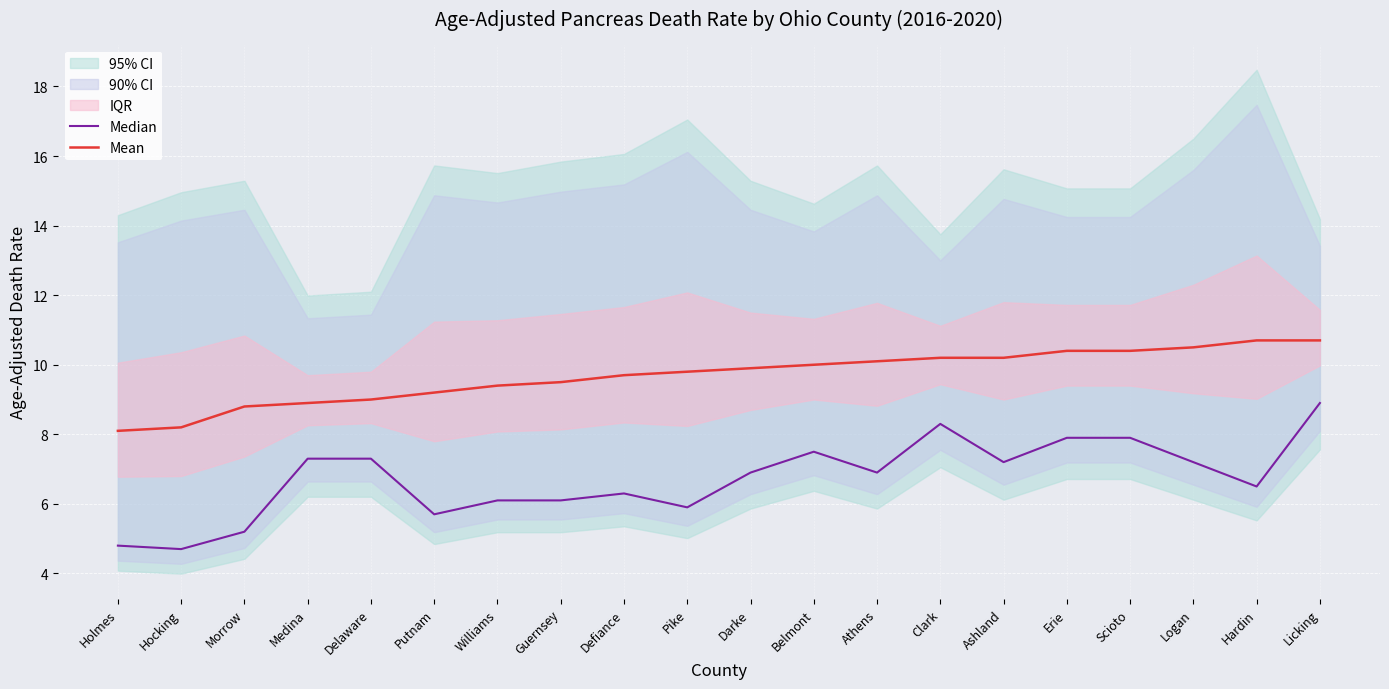

The value of Mean at Darke is 15.8. True or false?

False